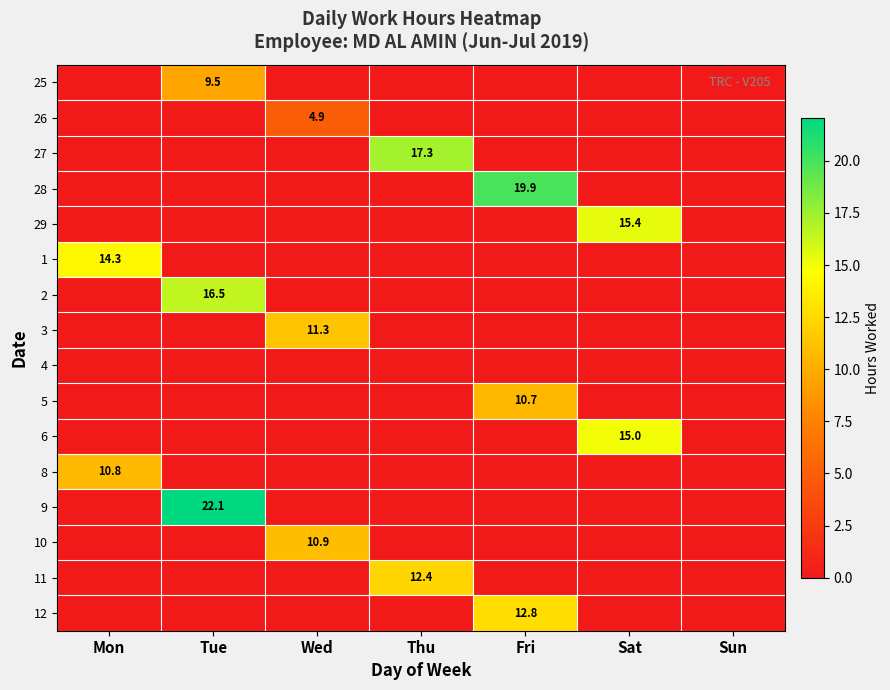

The 25 series shows 4.9 at Tue. True or false?

False